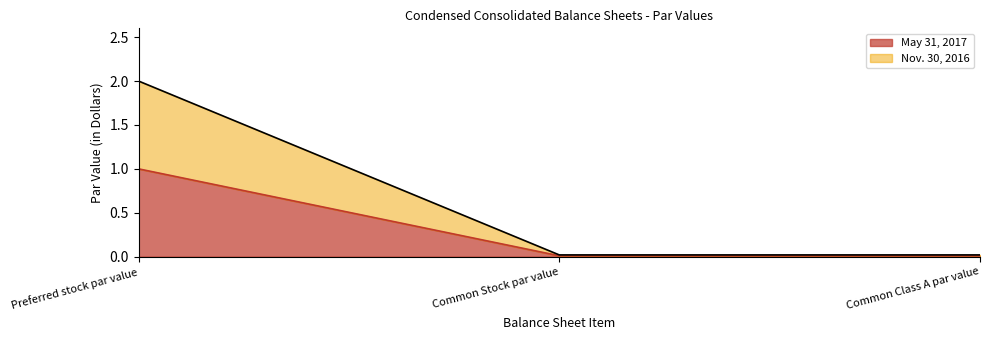

At how many categories does at least one series exceed 1?

1